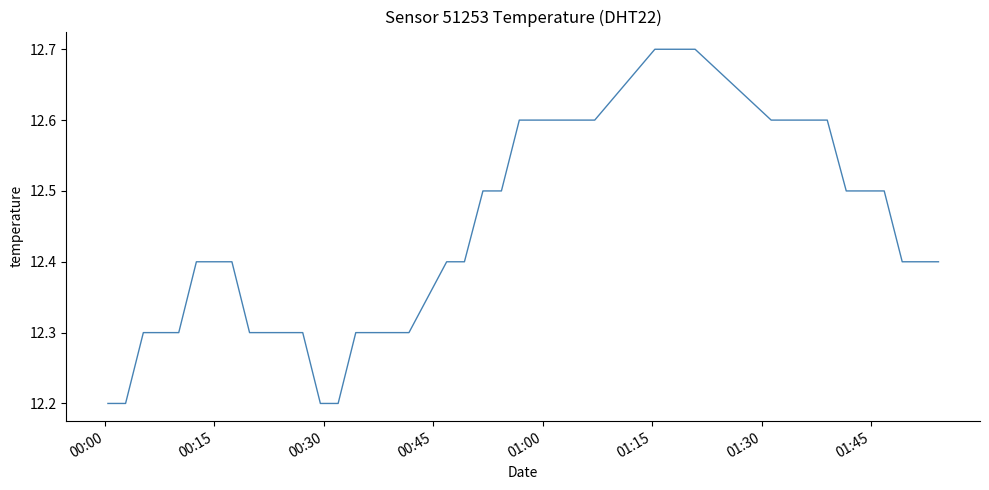

What is the maximum value shown in the chart?

12.7